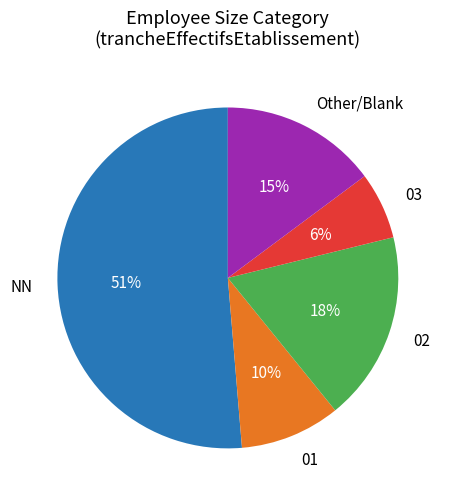

Which slice is the smallest?

03